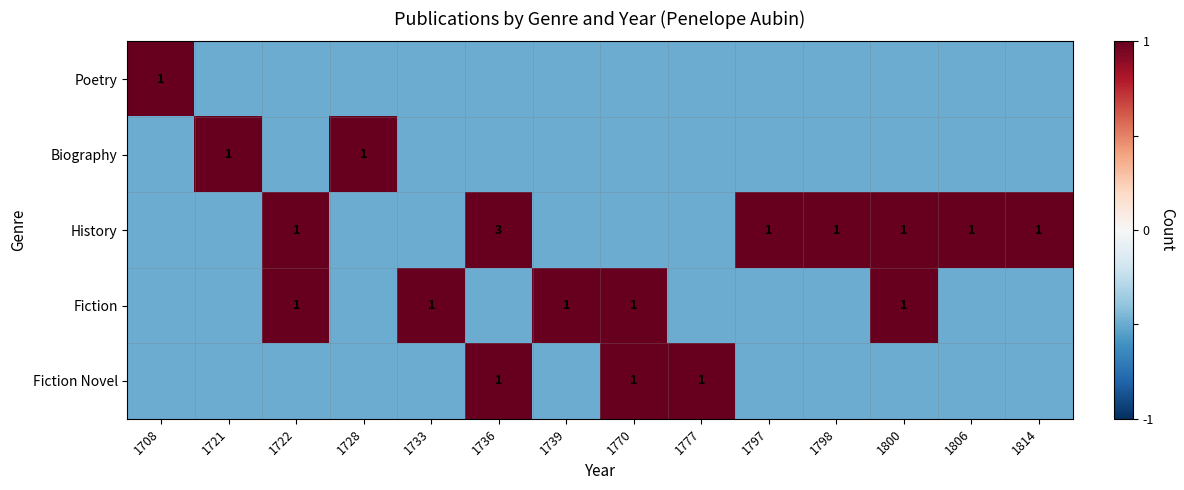

Between 1733 and 1739, which is larger?

1733